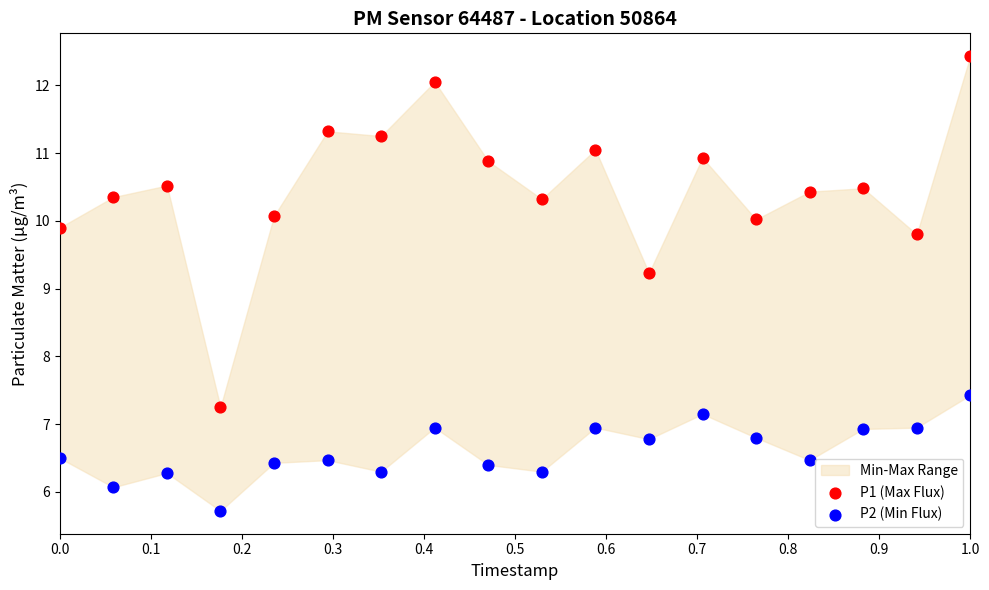

In the P1 (Max Flux) series, what Y value is closest to 9?

9.2